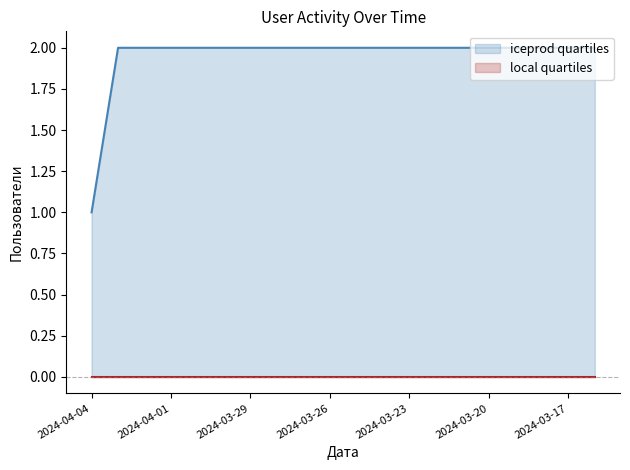

How many categories are shown in the chart?

20